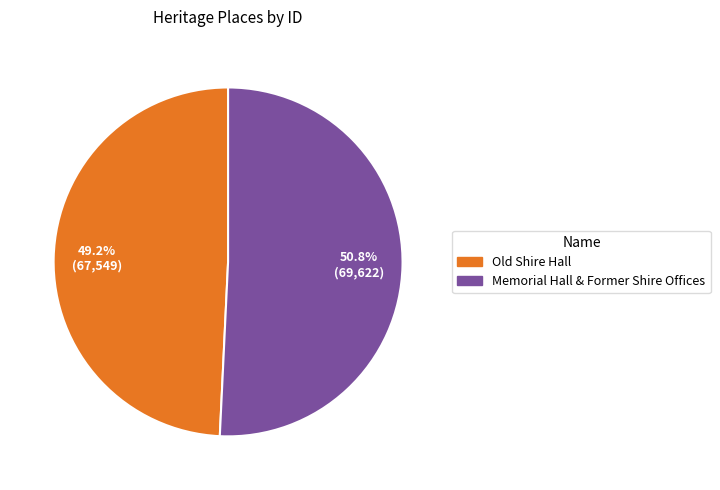

How many segments does this pie chart have?

2